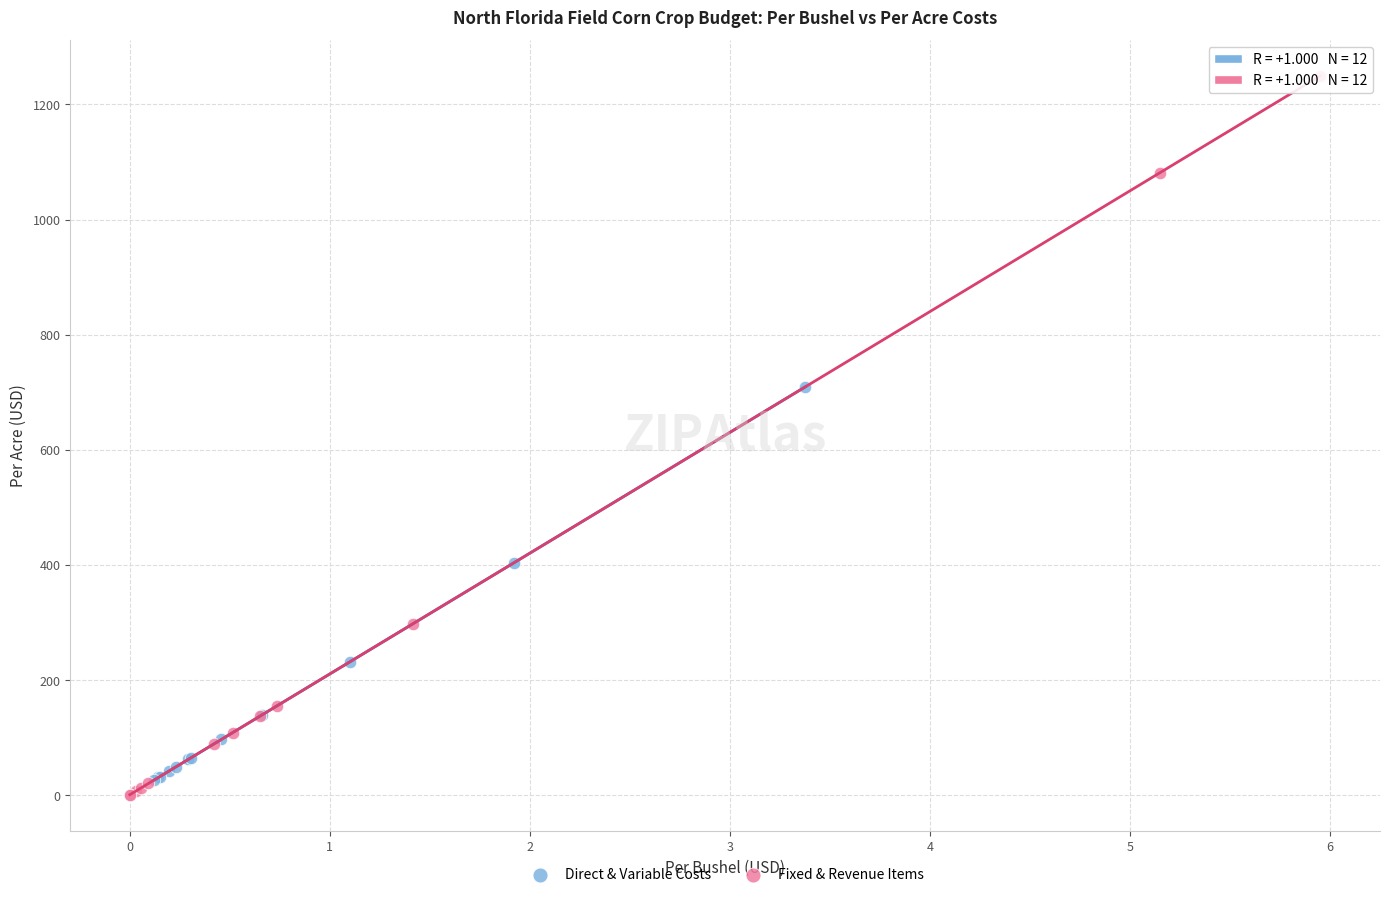

Which series reaches the maximum Y coordinate?

Fixed & Revenue Items